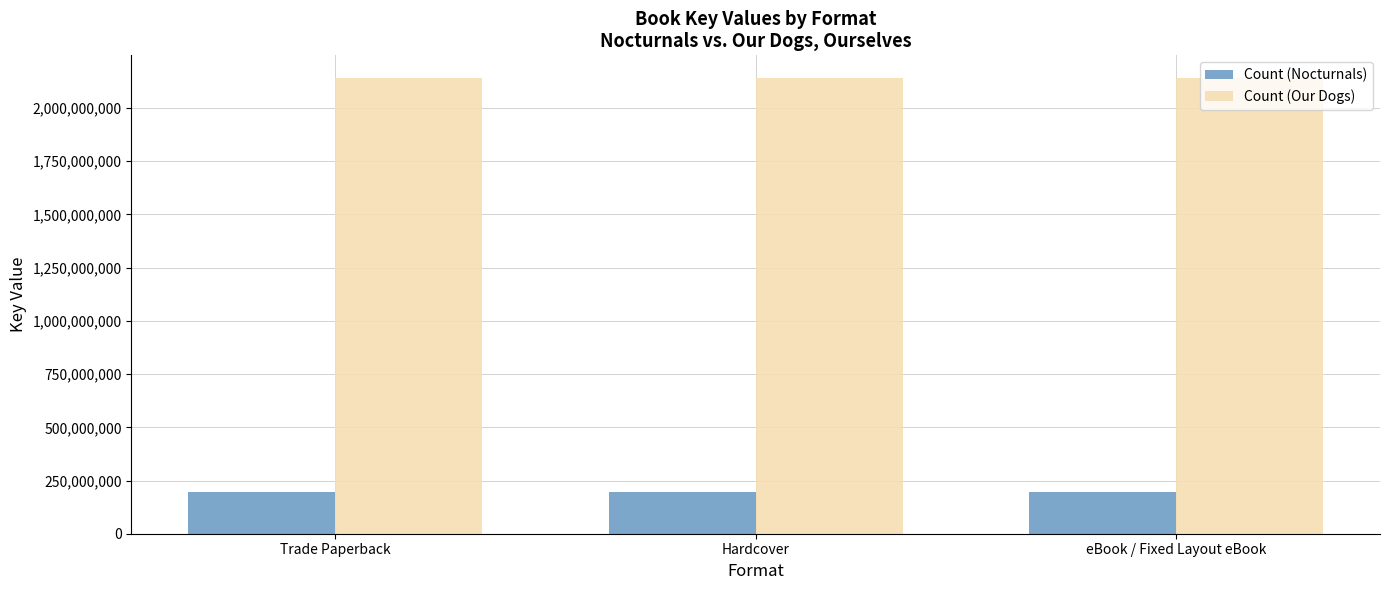

What is the average value of the Count (Nocturnals) series?

194182241